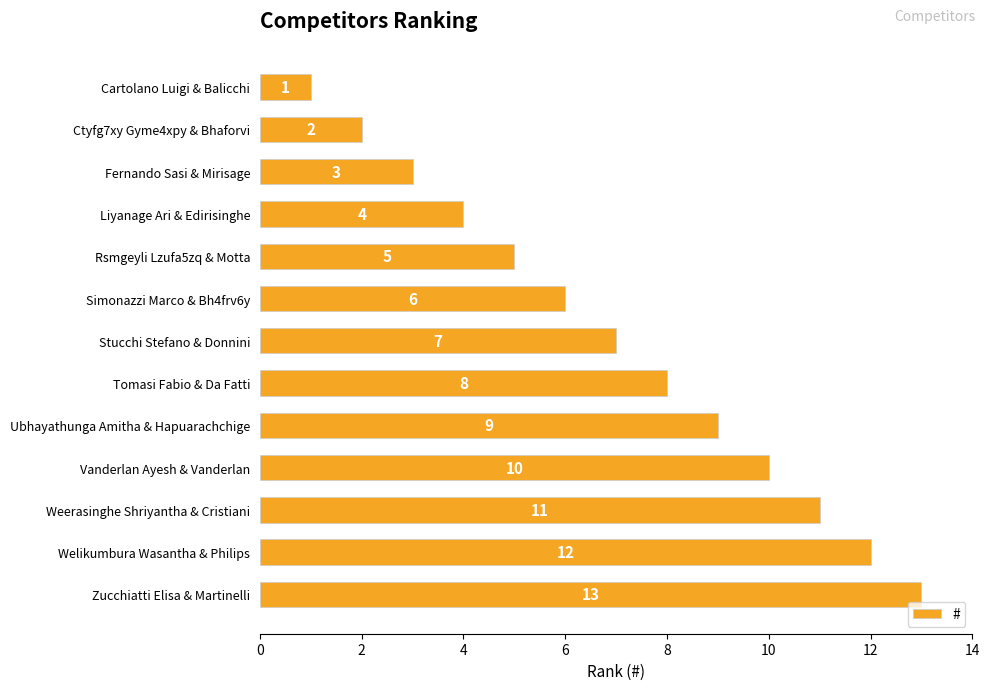

What is the minimum value shown in the chart?

1